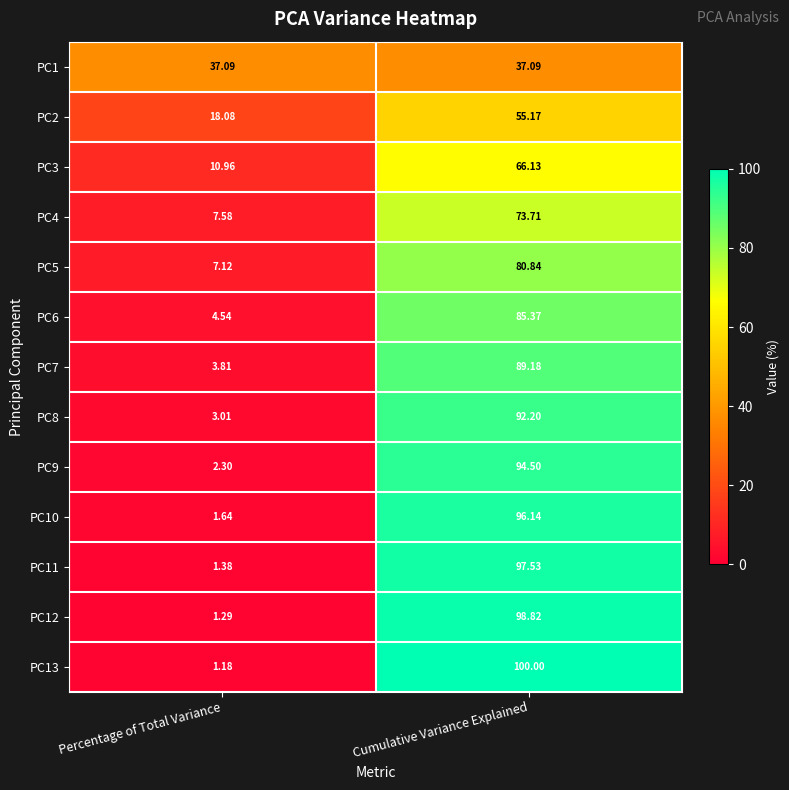

Count the number of categories in the chart.

2